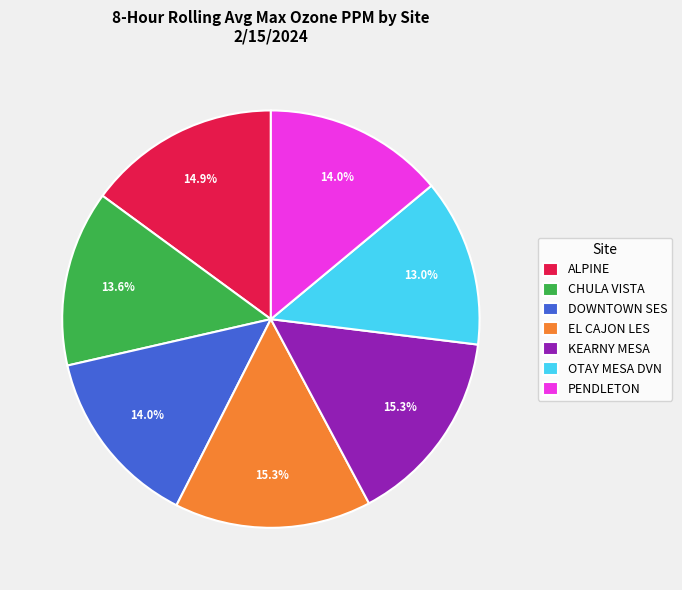

What percentage is the ALPINE slice, to the nearest percent?

15%